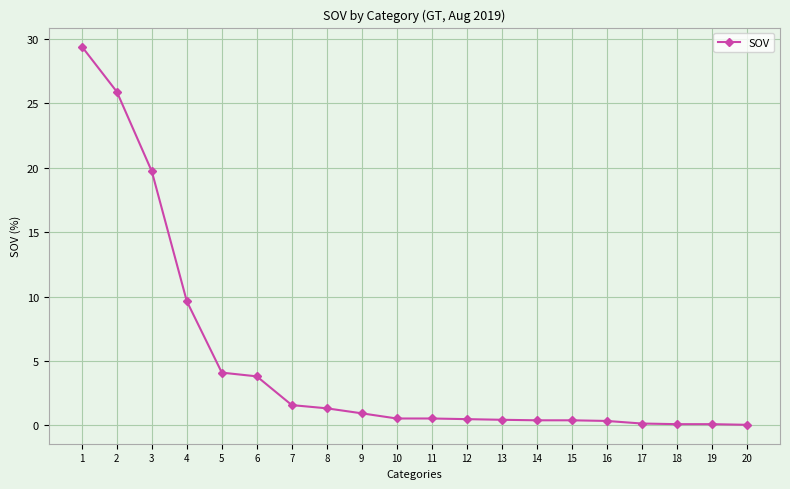

True or false: the data shows 9.6 at 4.

True